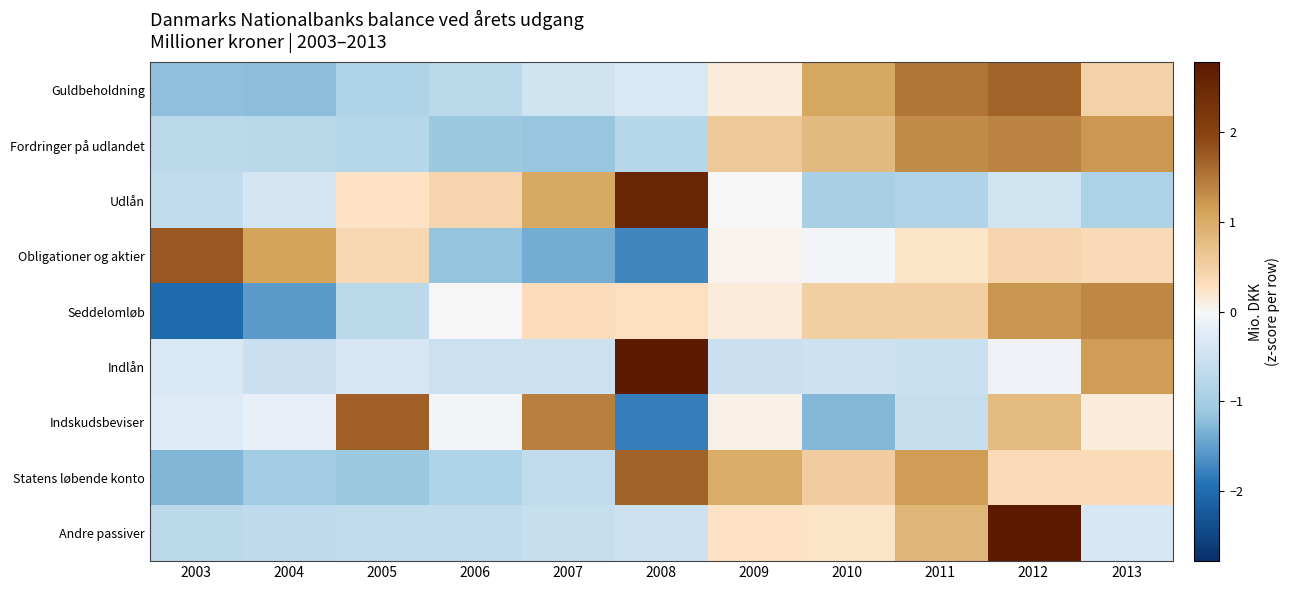

Which label corresponds to the largest value in the chart?

2008